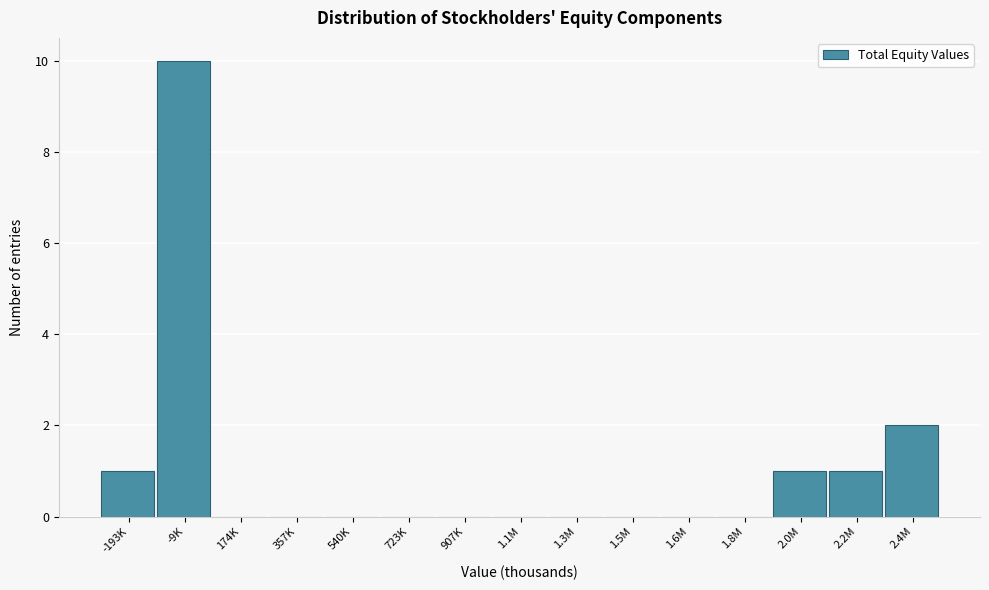

Reading left to right, extract all data points from this chart.

-193K=1	-9K=10	174K=0	357K=0	540K=0	723K=0	907K=0	1.1M=0	1.3M=0	1.5M=0	1.6M=0	1.8M=0	2.0M=1	2.2M=1	2.4M=2